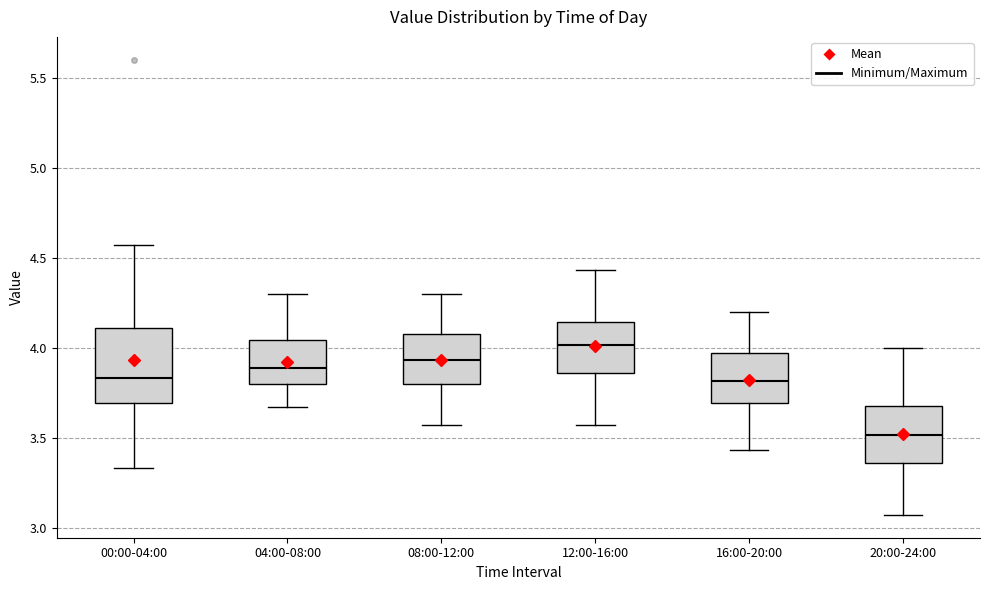

Comparing the boxes themselves (not the whiskers), which one is the tallest?

00:00-04:00